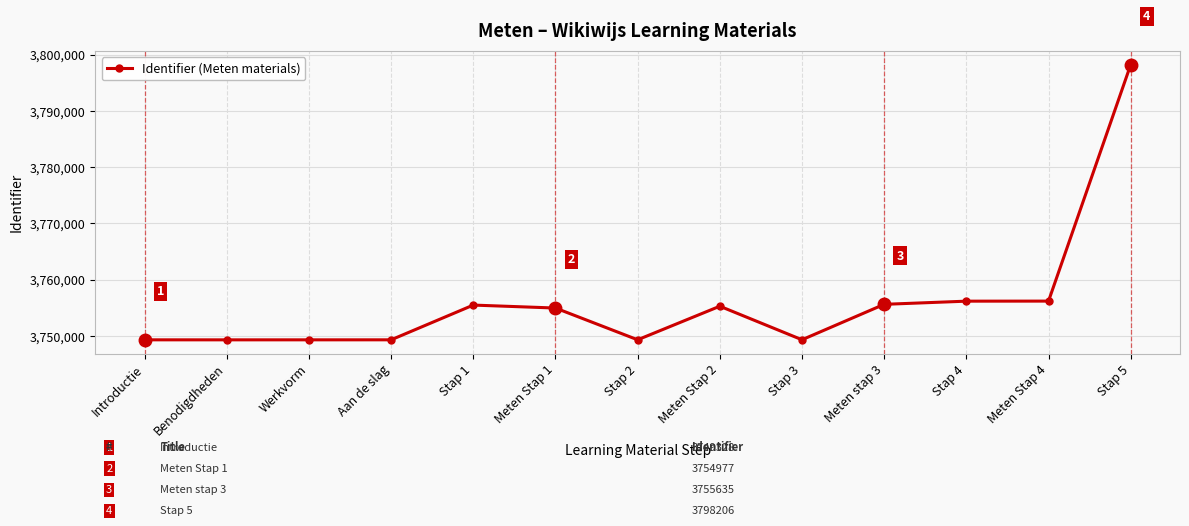

True or false: there are more than 0 points higher than both neighbors.

True